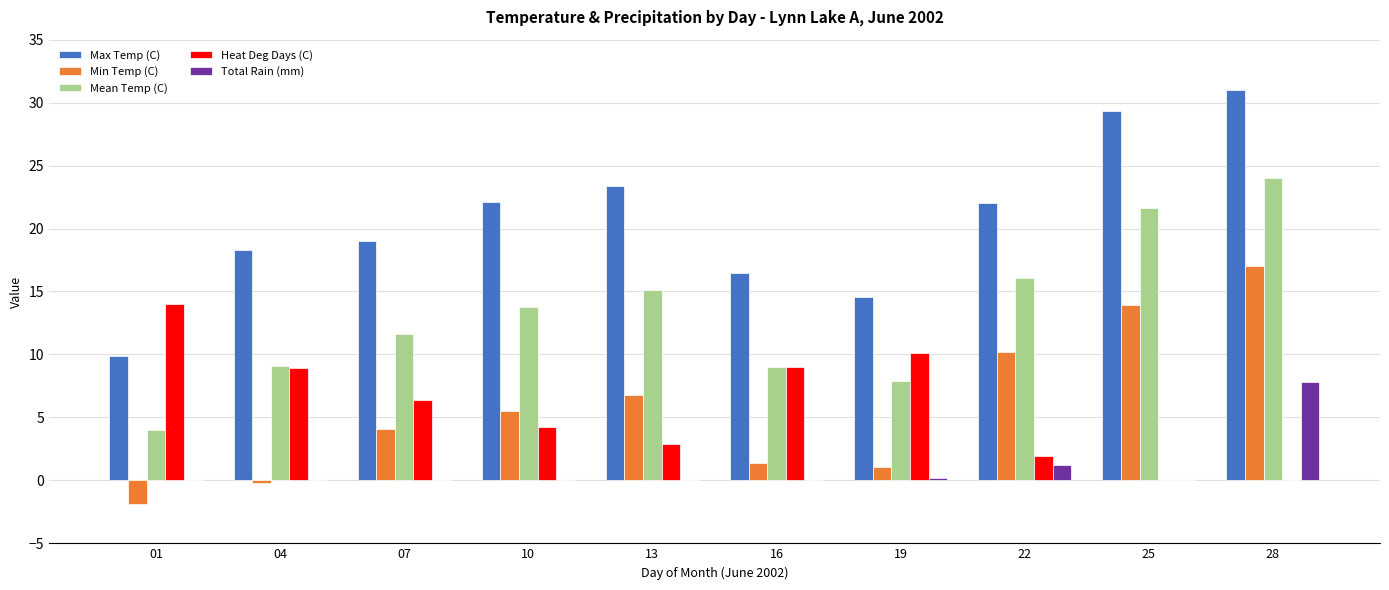

How many categories are shown in the chart?

10